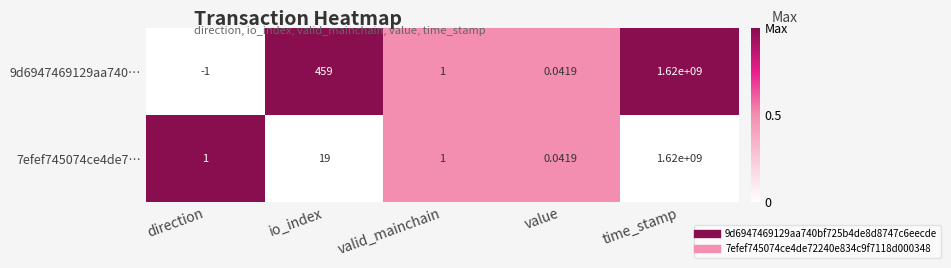

At which category is the sum across all series the highest?

time_stamp